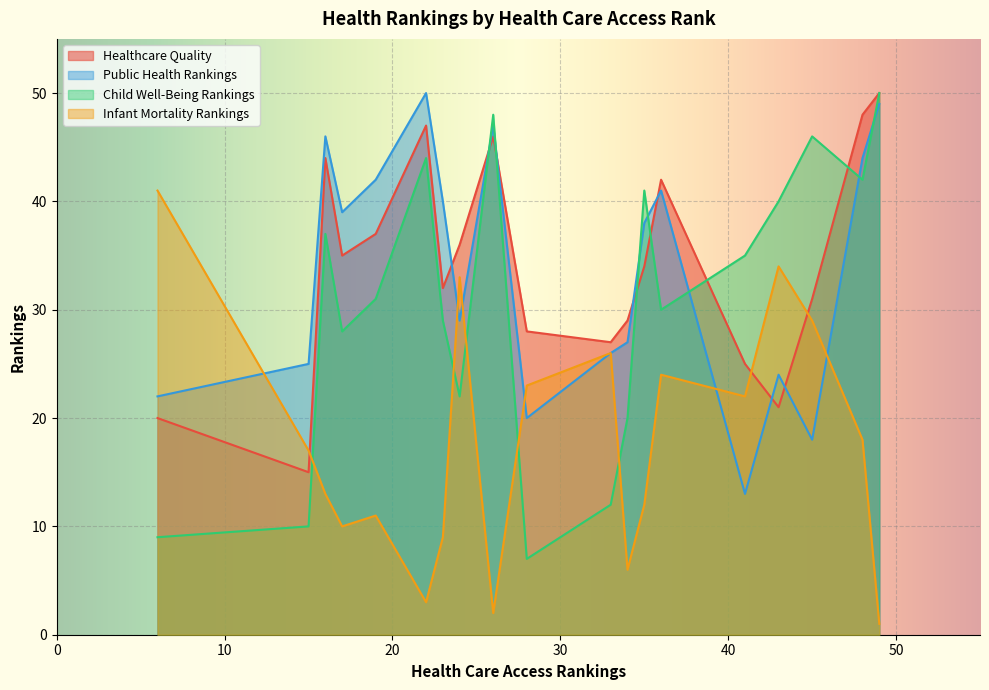

Reading right to left, extract all data points from this chart.

Healthcare Quality: Mississippi=50	Oklahoma=48	Texas=31	Florida=25	Arizona=21	North Dakota=27	South Carolina=34	Missouri=42	South Dakota=29	Nebraska=28	Montana=36	Ohio=37	Louisiana=46	West Virginia=47	Kentucky=44	Indiana=32	Michigan=35	Wisconsin=15	Iowa=20
Public Health Rankings: Mississippi=49	Oklahoma=44	Texas=18	Florida=13	Arizona=24	North Dakota=26	South Carolina=38	Missouri=41	South Dakota=27	Nebraska=20	Montana=29	Ohio=42	Louisiana=47	West Virginia=50	Kentucky=46	Indiana=40	Michigan=39	Wisconsin=25	Iowa=22
Child Well-Being Rankings: Mississippi=50	Oklahoma=42	Texas=46	Florida=35	Arizona=40	North Dakota=12	South Carolina=41	Missouri=30	South Dakota=20	Nebraska=7	Montana=22	Ohio=31	Louisiana=48	West Virginia=44	Kentucky=37	Indiana=29	Michigan=28	Wisconsin=10	Iowa=9
Infant Mortality Rankings: Mississippi=1	Oklahoma=18	Texas=29	Florida=22	Arizona=34	North Dakota=26	South Carolina=12	Missouri=24	South Dakota=6	Nebraska=23	Montana=33	Ohio=11	Louisiana=2	West Virginia=3	Kentucky=13	Indiana=9	Michigan=10	Wisconsin=17	Iowa=41